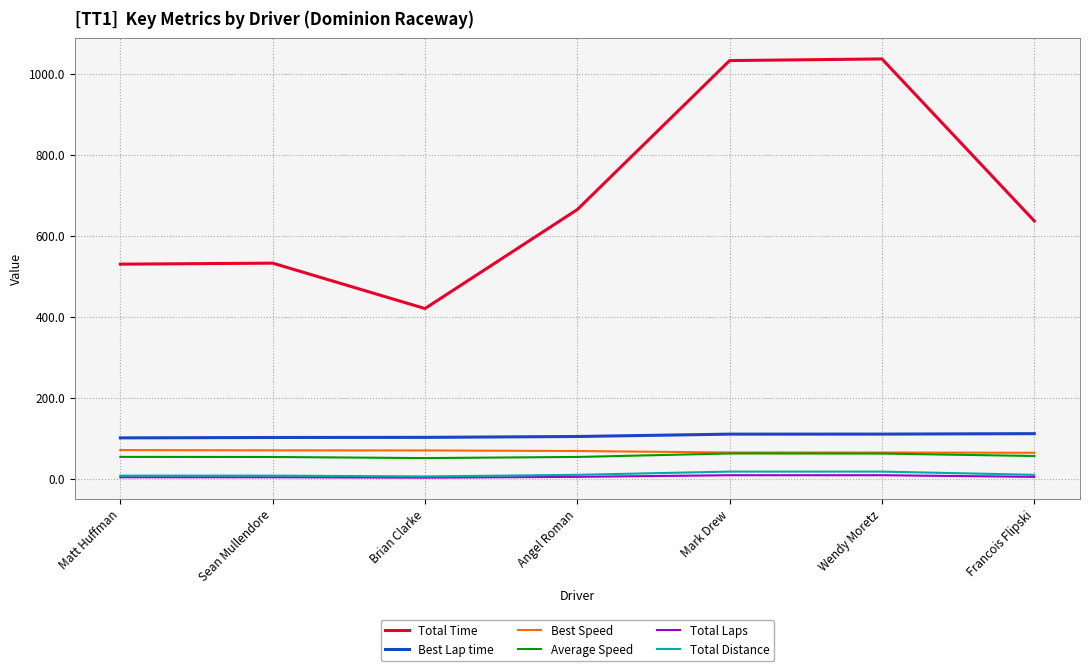

Which series changed the most between Sean Mullendore and Brian Clarke?

Total Time